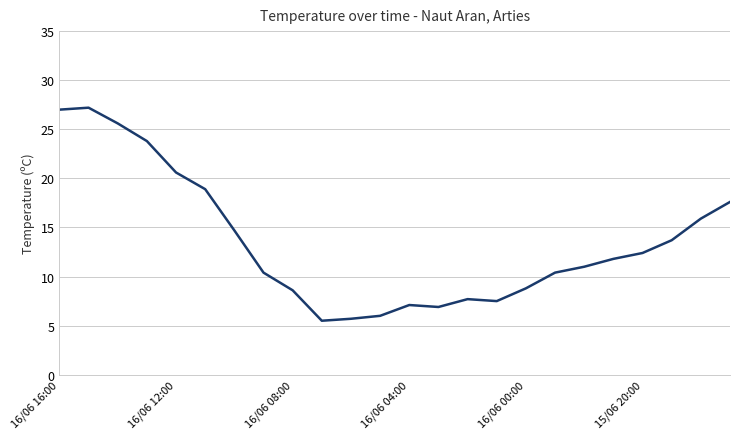

What is the difference between the maximum and minimum values?

21.7